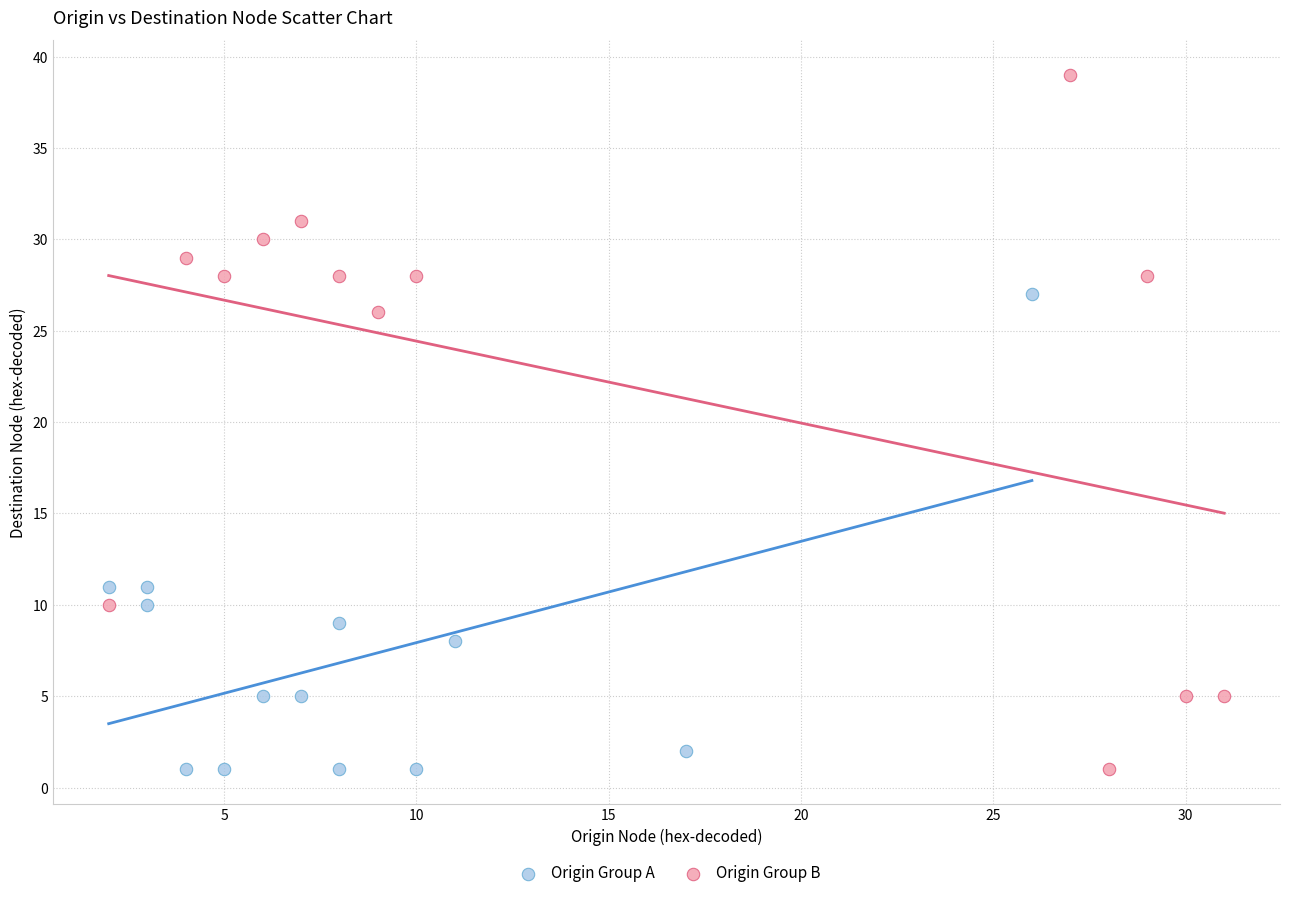

Which series contains the highest Y value?

Origin Group B